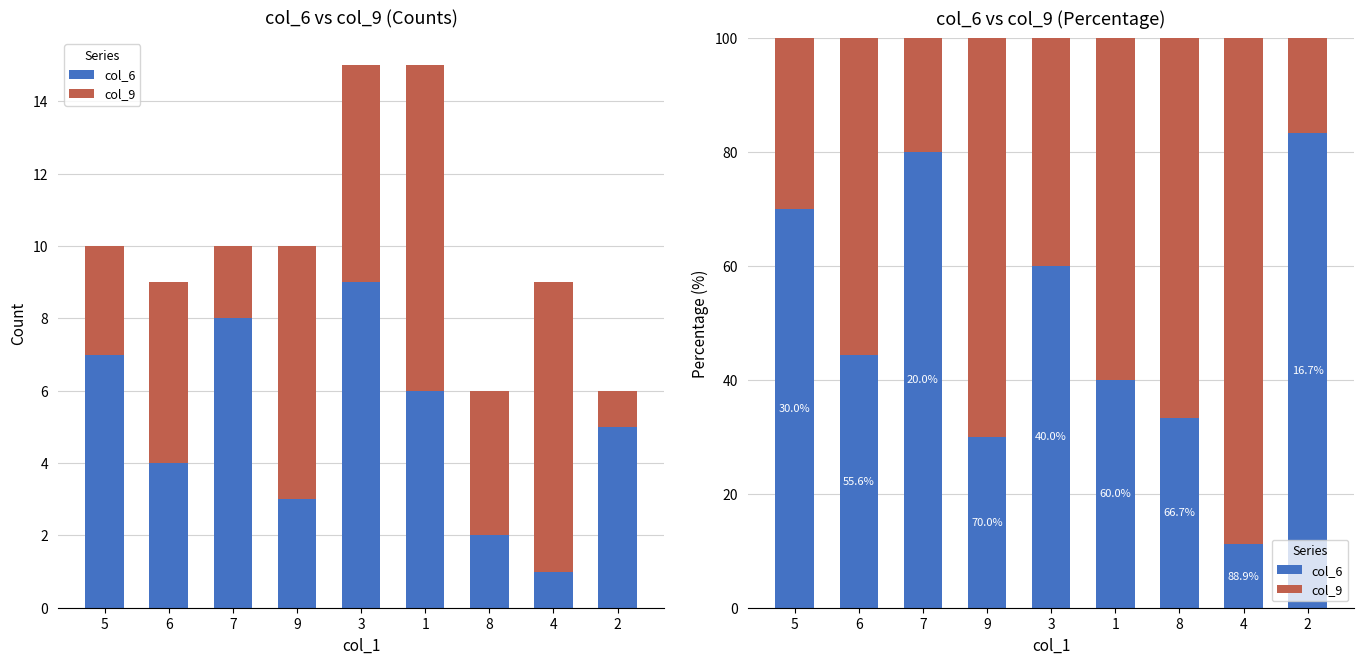

True or false: col_6 has a value of 22.0 at 5.

False